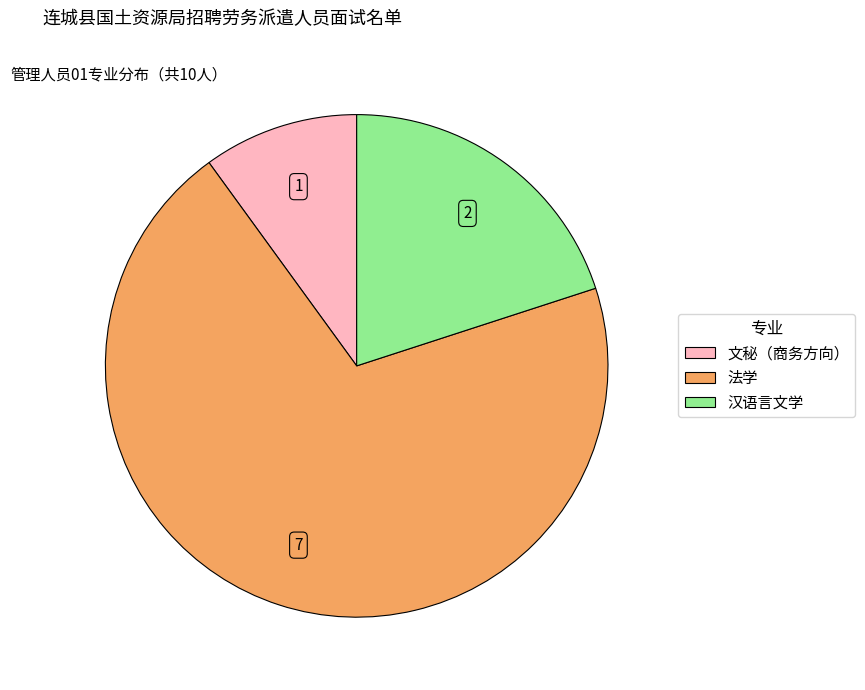

How many segments does this pie chart have?

3